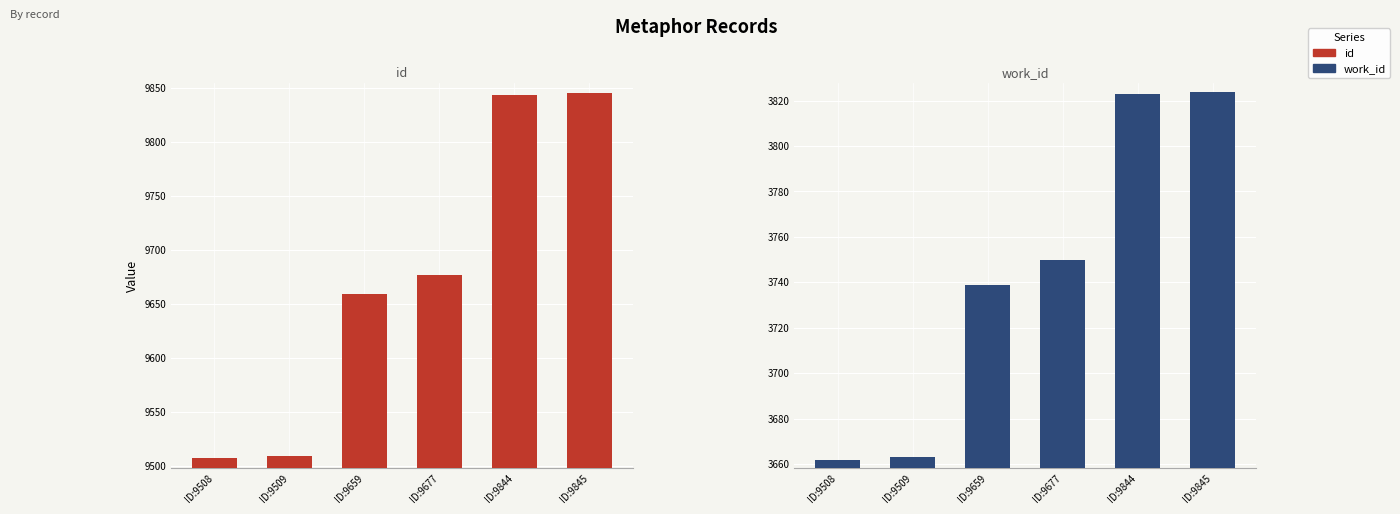

At which label does work_id reach its minimum?

ID:9508